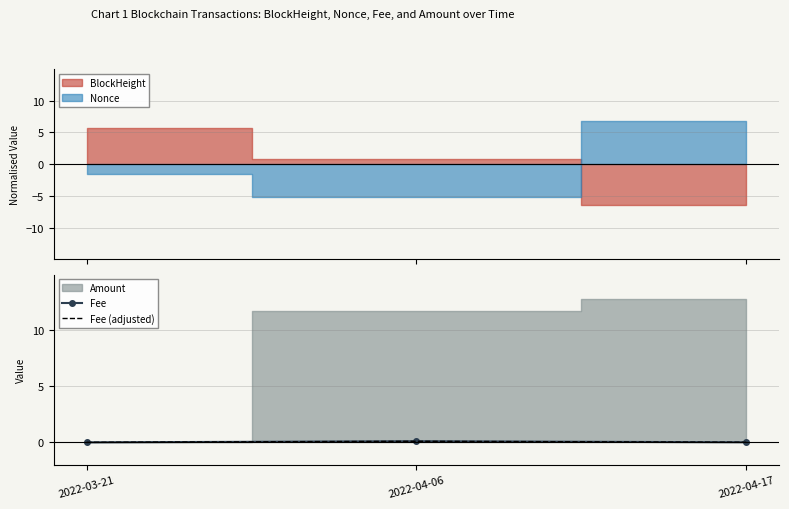

Count the number of categories in the chart.

3